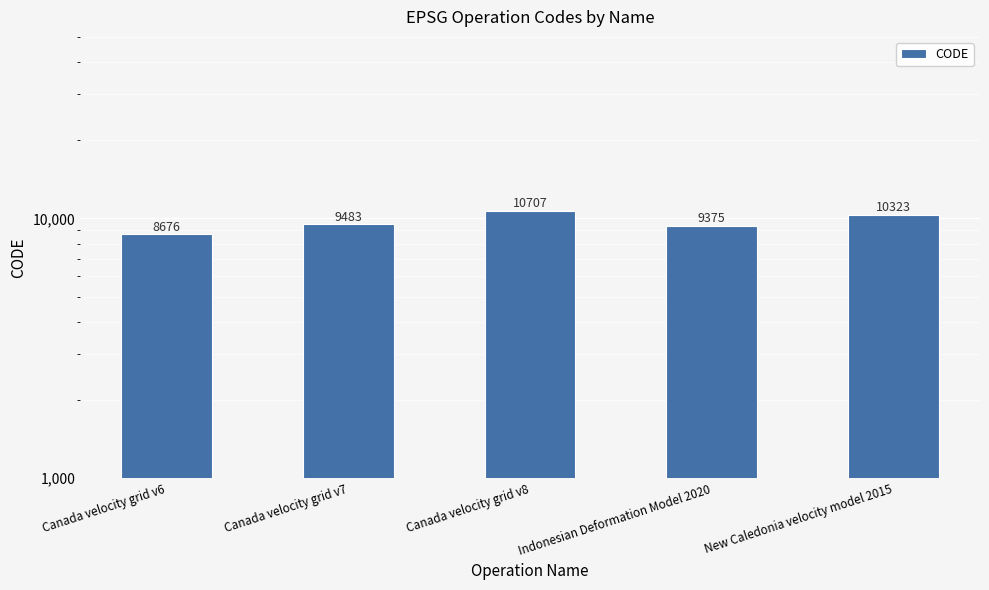

Where is the data nearest to the value 9691?

Canada velocity grid v7